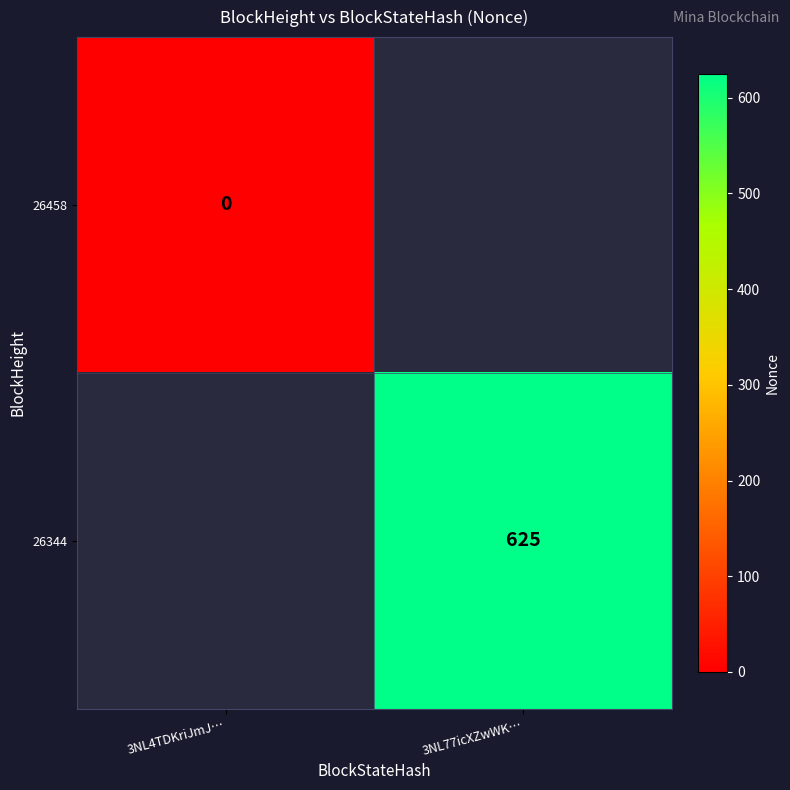

Is it true that 26344 equals 625 at 3NL77icXZwWK…?

True